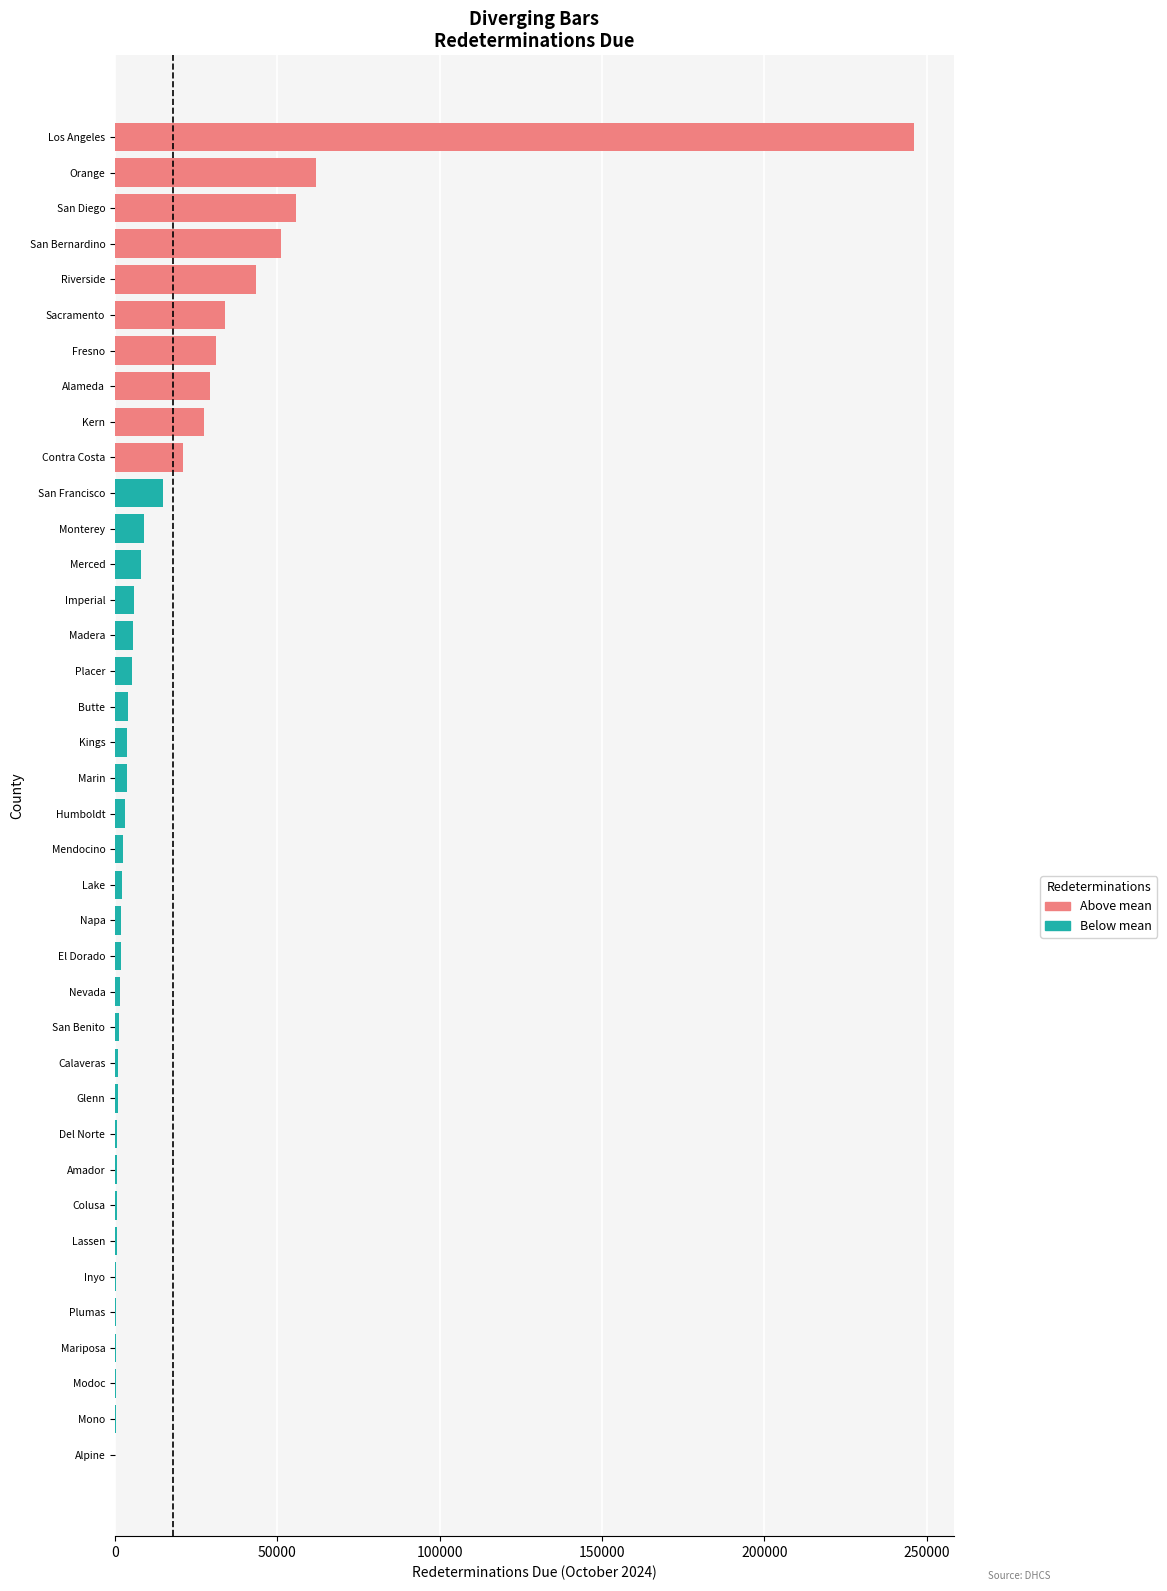

How many distinct data groups are displayed?

1